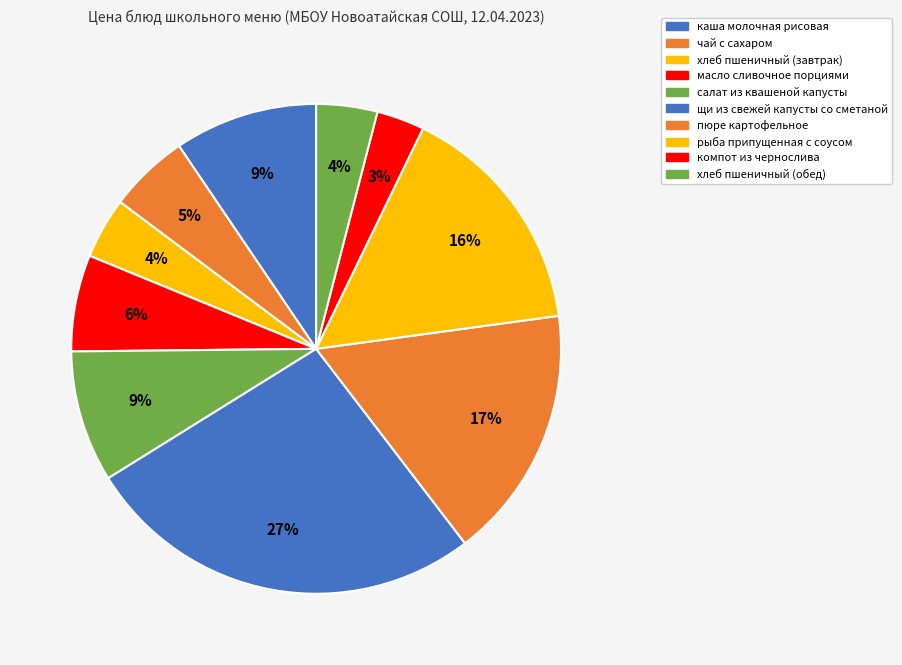

Count the number of slices in the pie.

10